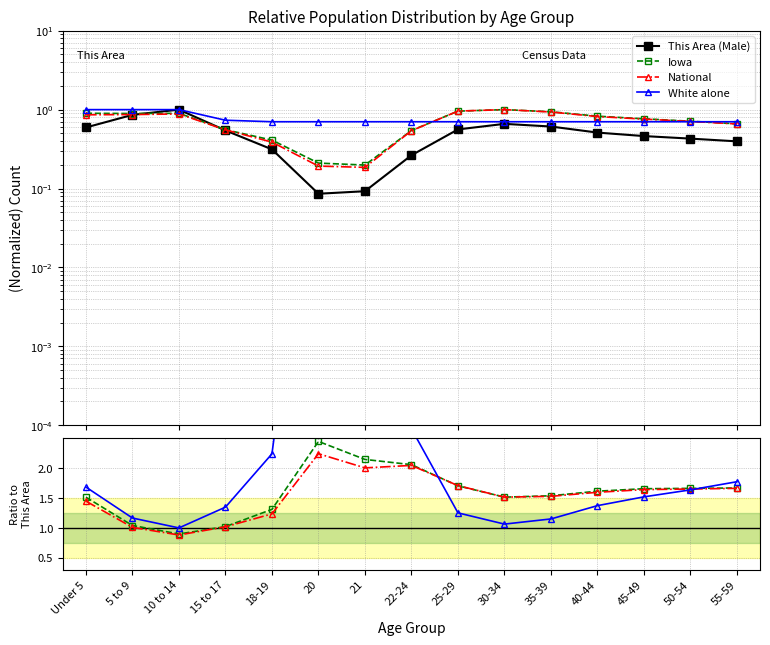

How many interior local peaks does the Iowa series have?

1